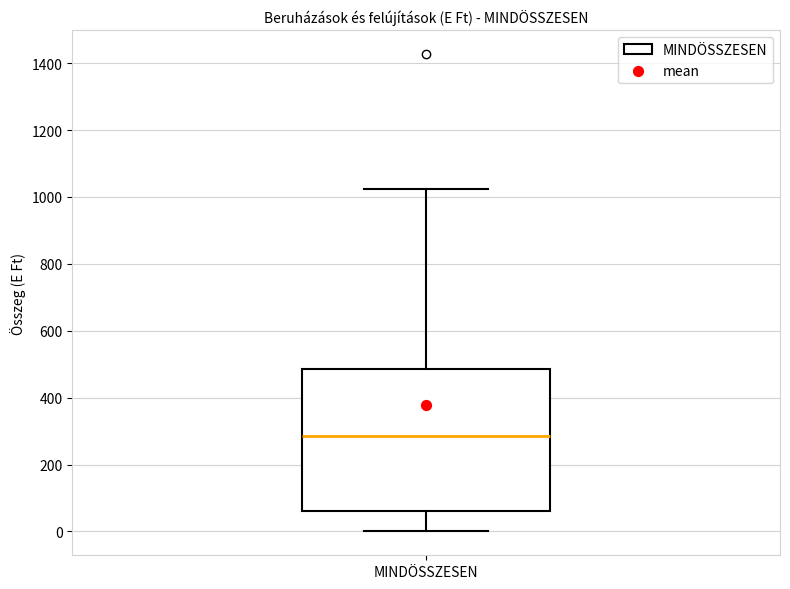

Where does the upper whisker of the box for MINDÖSSZESEN end on the y-axis? The values are not printed on the chart, so give them approximately, as read against the axis.

1020